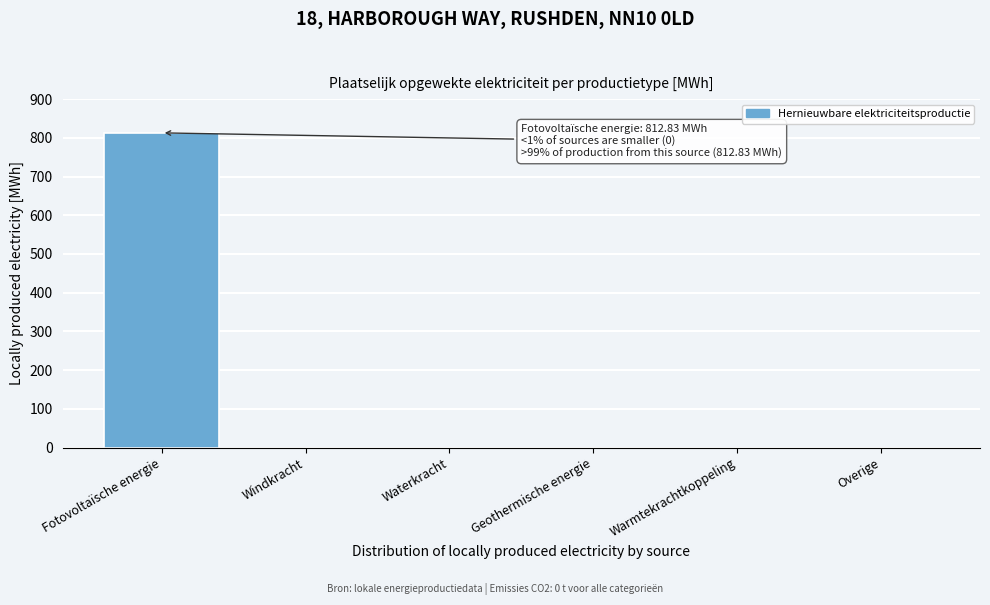

Reading left to right, transcribe all the data shown in this chart.

Fotovoltaïsche energie=812.8	Windkracht=0.0	Waterkracht=0.0	Geothermische energie=0.0	Warmtekrachtkoppeling=0.0	Overige=0.0